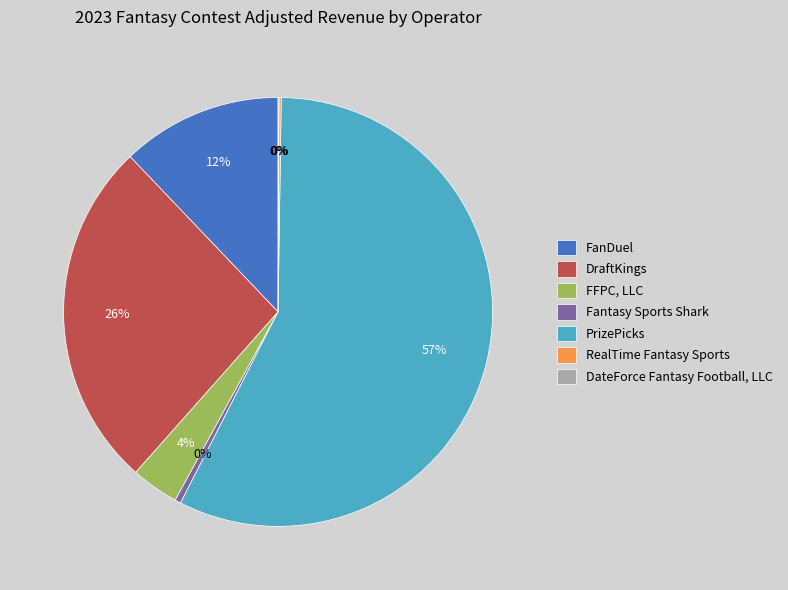

What is the ratio of the value at FFPC, LLC to the value at FanDuel?

0.3